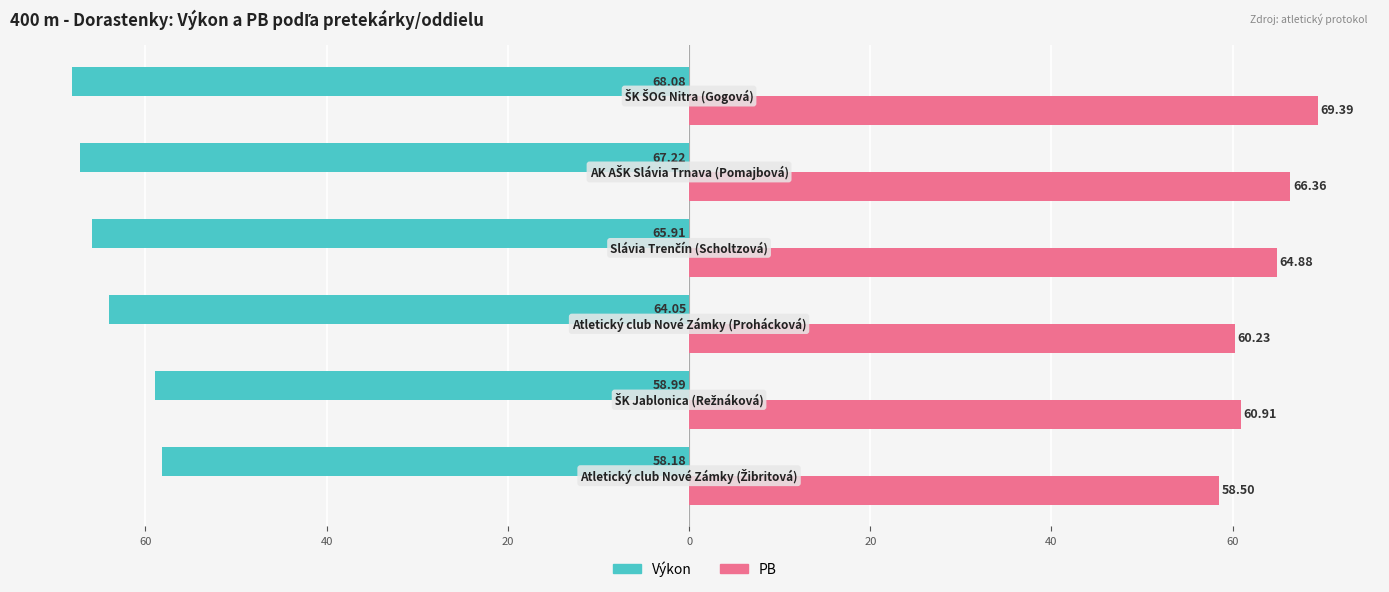

What are all the series names shown in the legend?

Výkon, PB